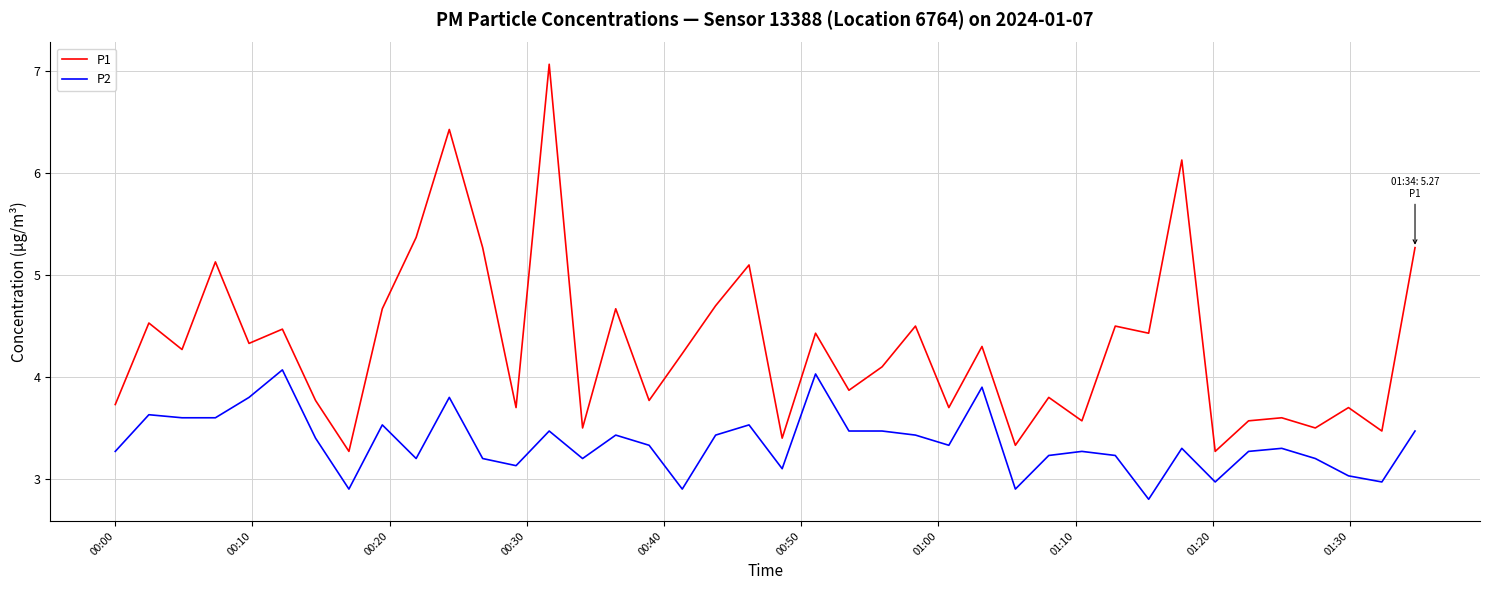

What is the difference between the maximum and minimum values in the P2 series?

1.3